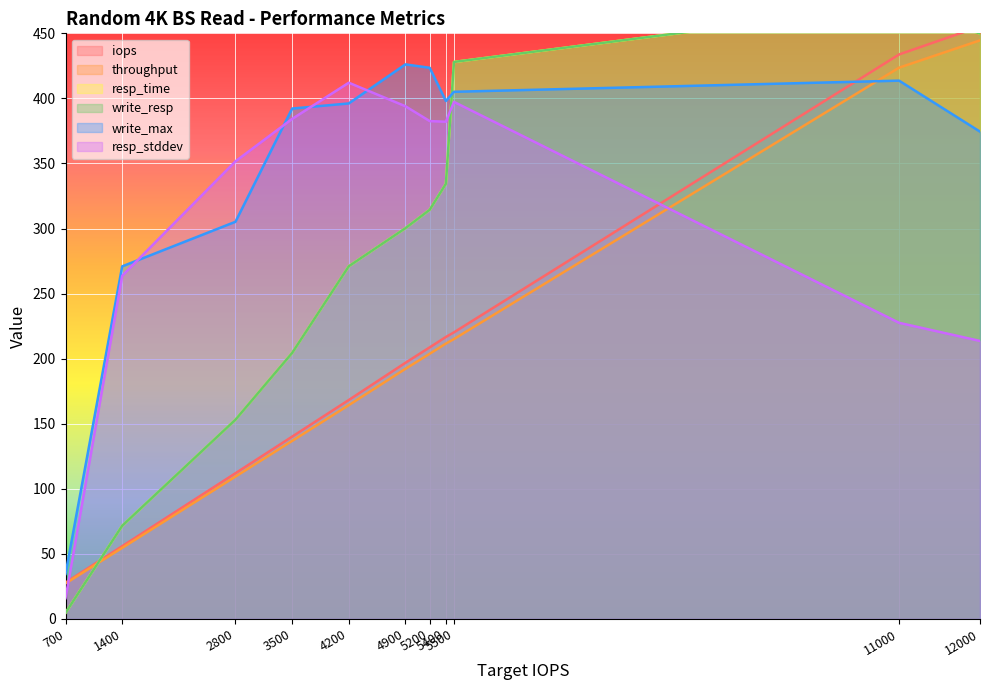

After their last crossing, which series has the higher values: resp_time or throughput?

resp_time